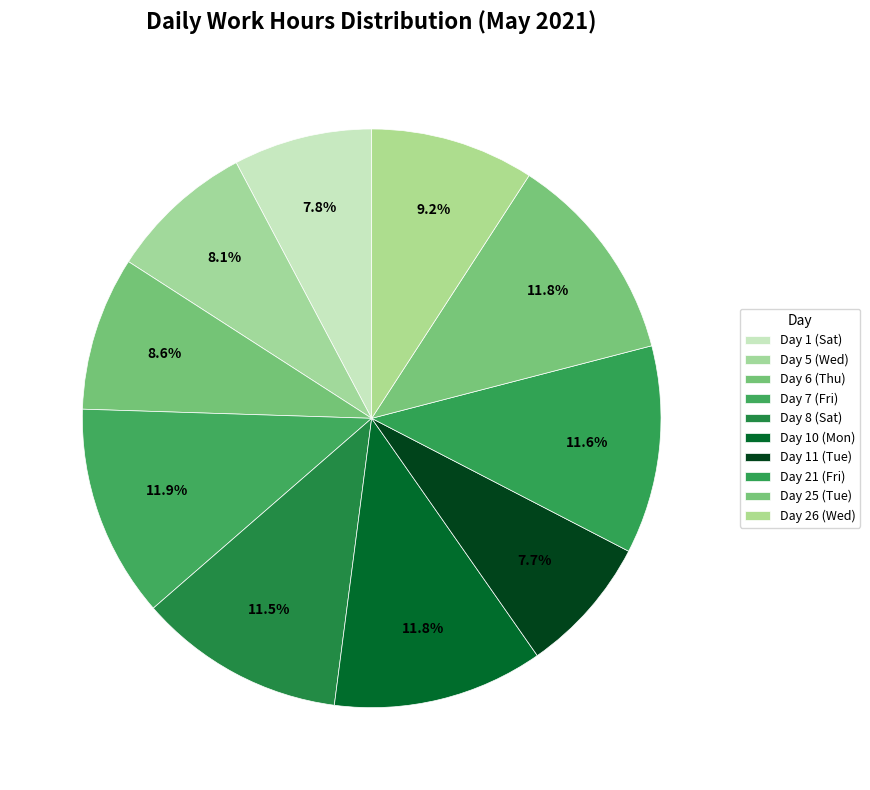

Is it true that Day 11 (Tue) is 15% of the pie?

False